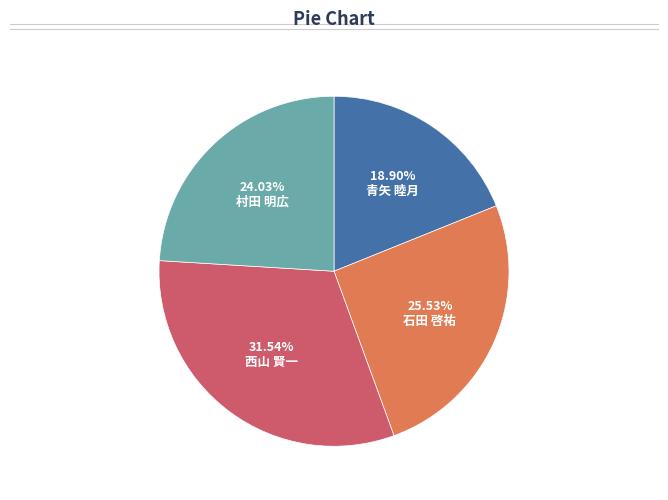

How many slices are in this pie chart?

4